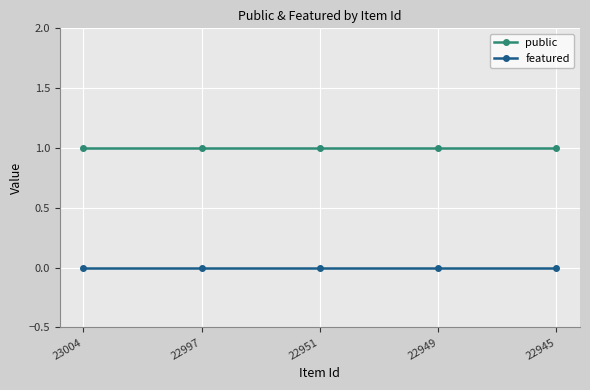

What is the difference between the highest and lowest values at 22949?

1